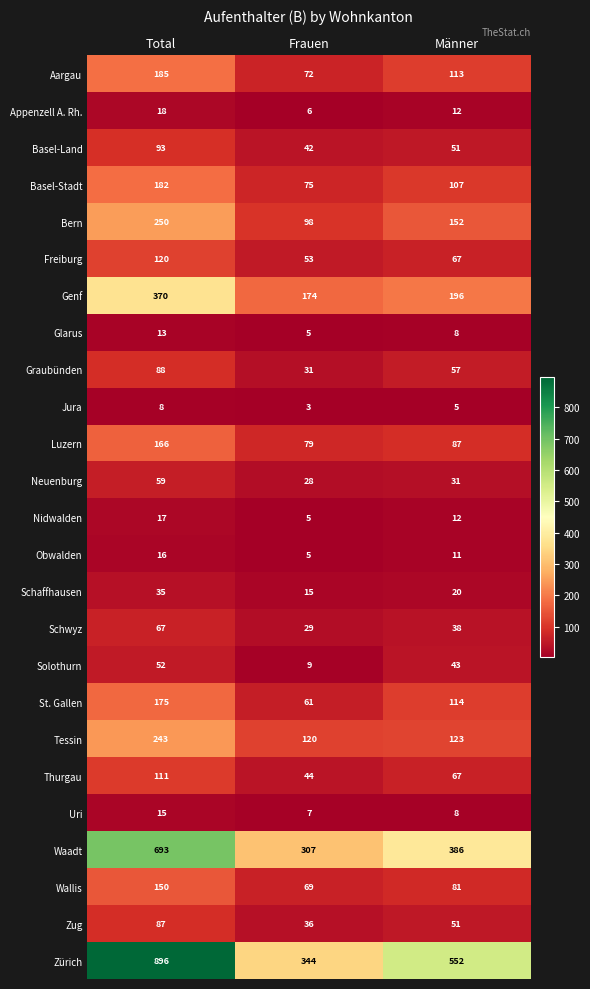

At which label does Uri first exceed 8?

Total